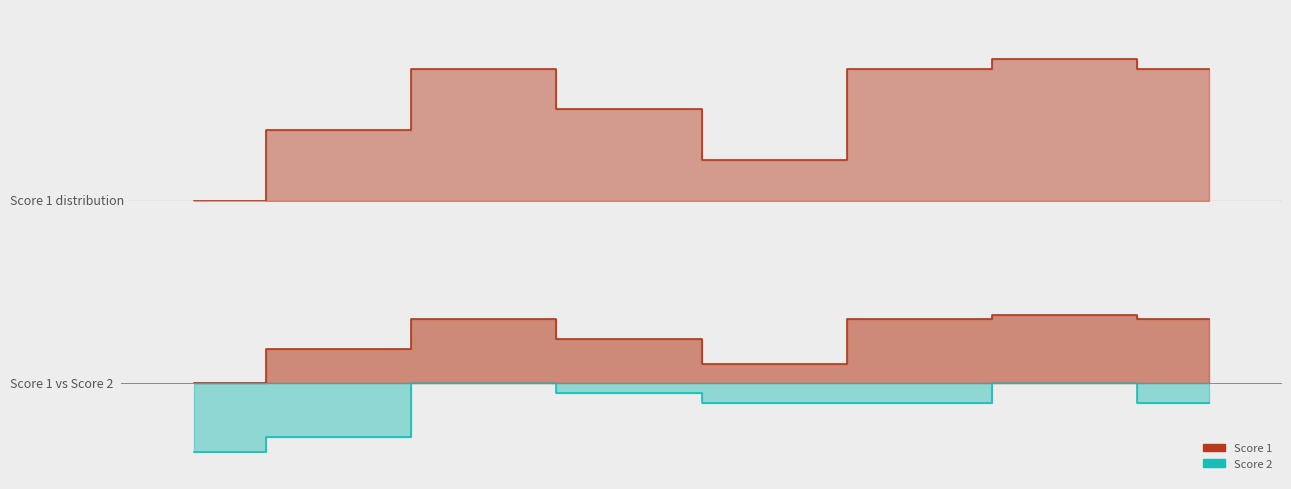

Reading left to right, what are all the values shown in this chart?

Score 1: 1=0	2=7	3=13	4=9	5=4	6=13	7=14	8=13
Score 2: 1=-14	2=-11	3=0	4=-2	5=-4	6=-4	7=0	8=-4